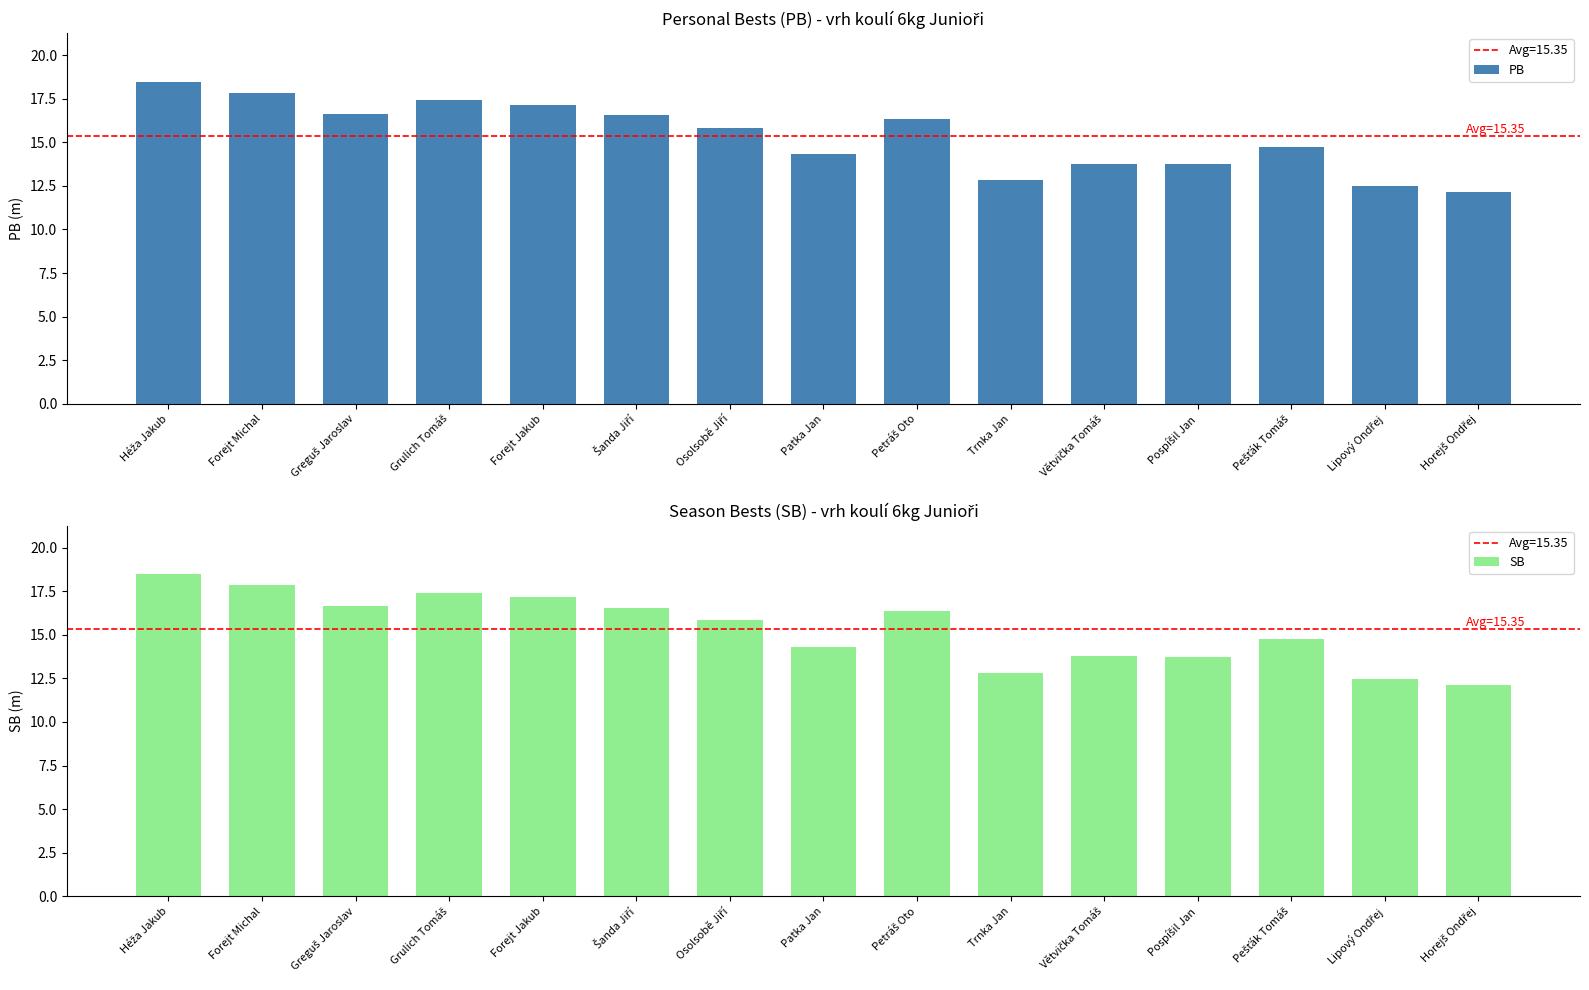

At Patka Jan, list the series in order from largest to smallest.

PB, SB